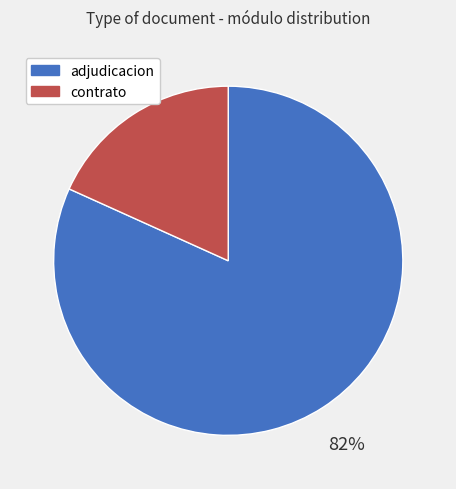

To the nearest percent, what is the difference between the largest and smallest slice percentages?

64%